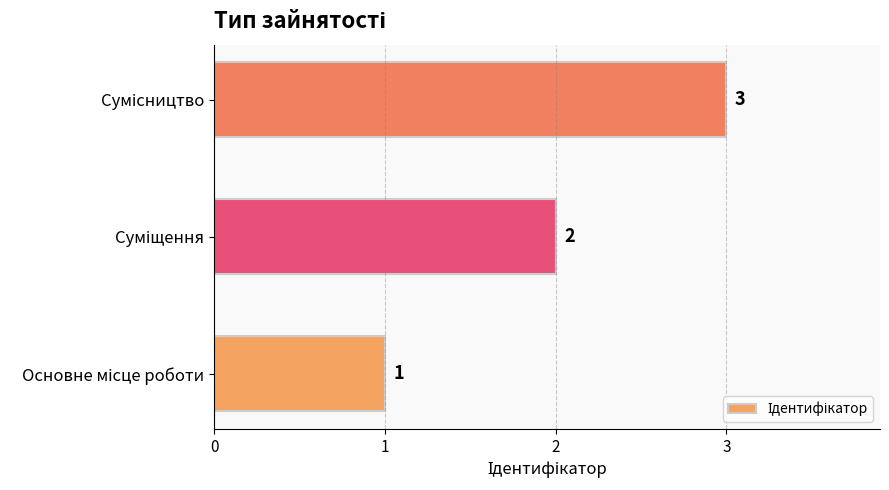

Count the values in the range 1 to 3.

3